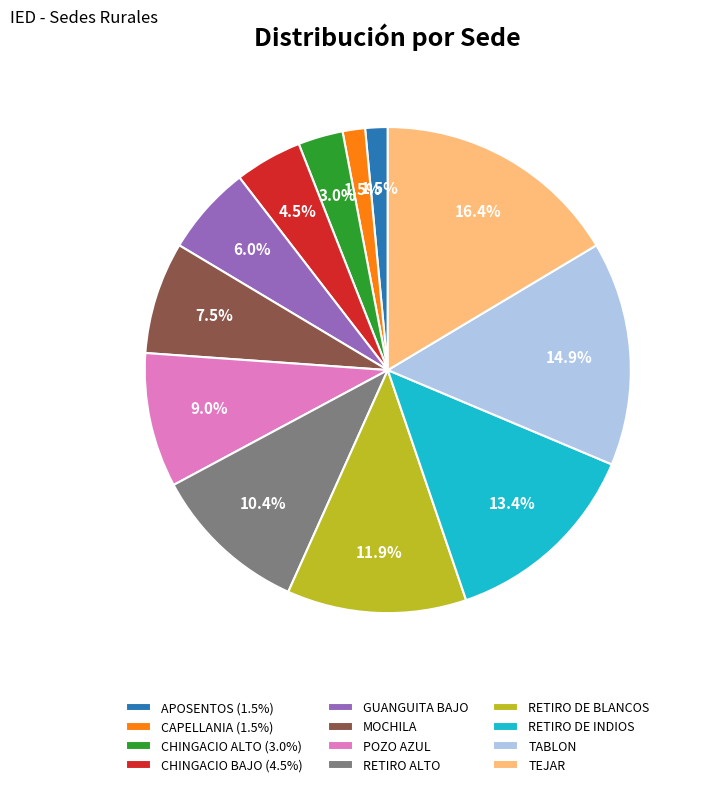

Is there any slice that represents more than half of the pie?

No